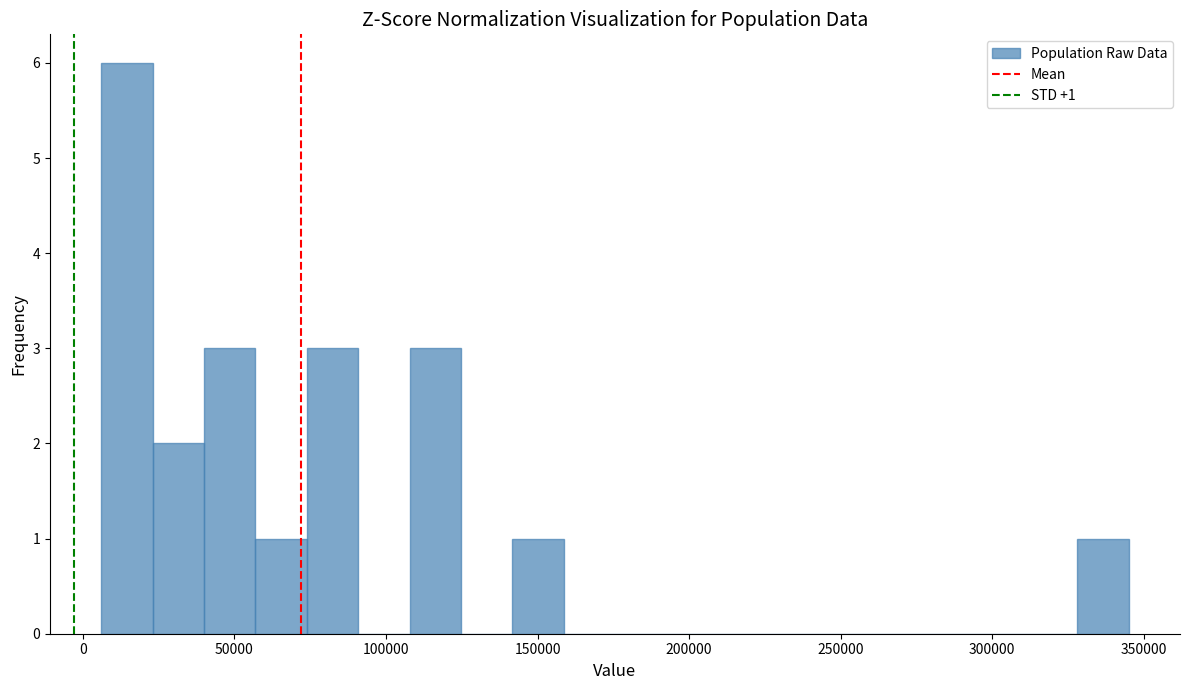

Around what value on the x-axis is the tallest bar? Give the approximate position of its centre, as read against the axis.

15000